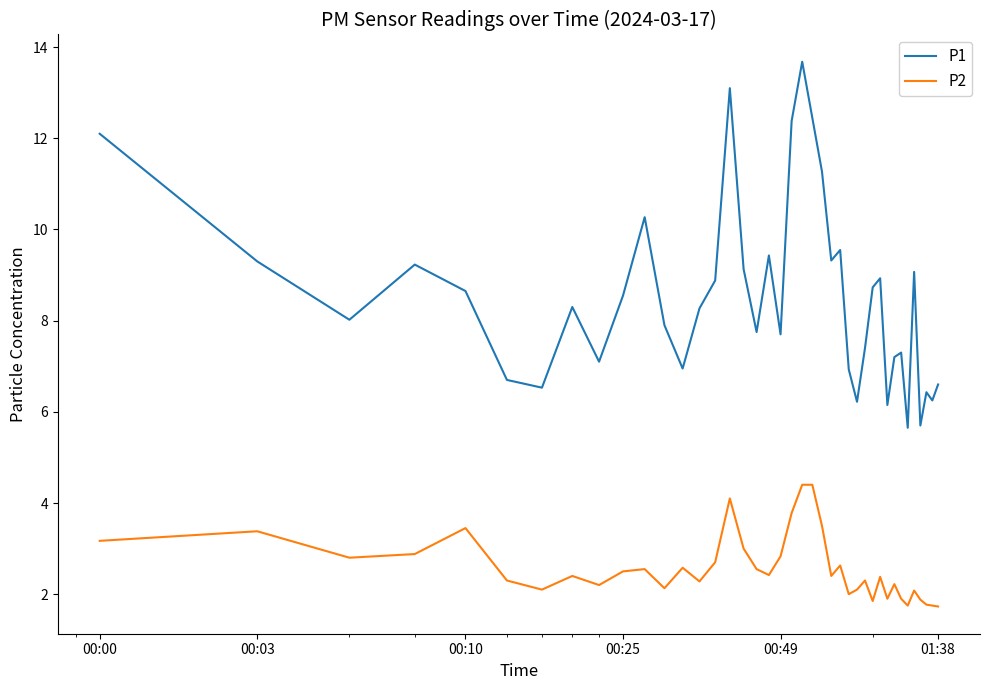

Which series has the largest total across all categories?

P1